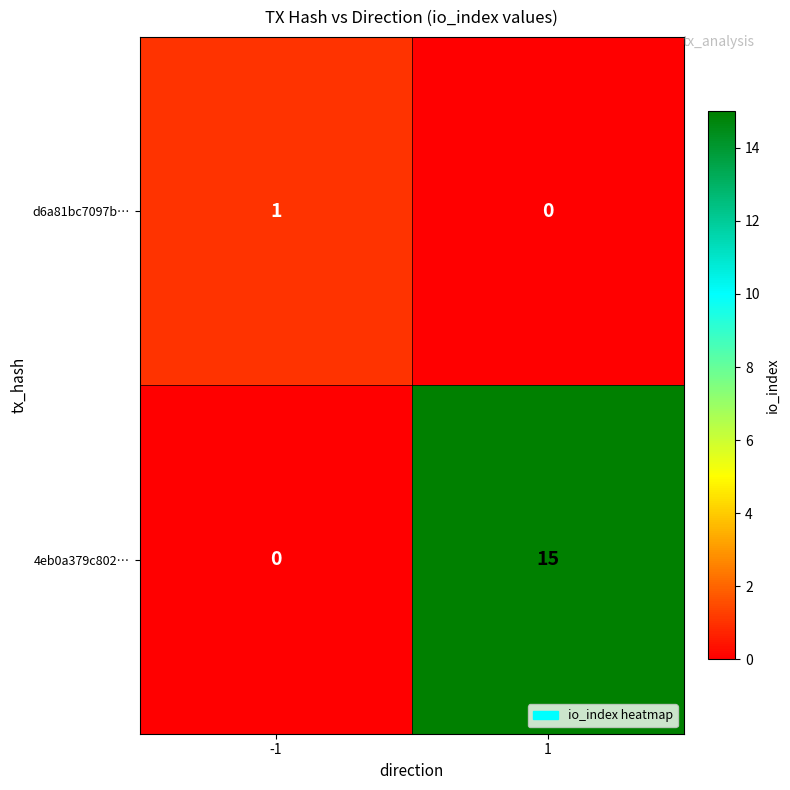

Rank the series by their maximum value, from highest to lowest.

4eb0a379c802…, d6a81bc7097b…